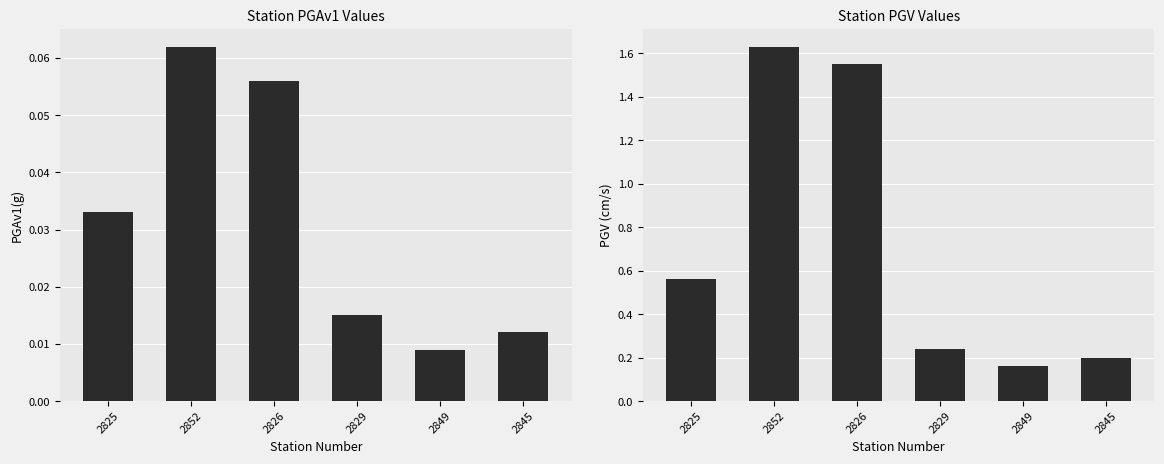

At 2829, list the series in order from smallest to largest.

PGAv1(g), PGV(cm/s)